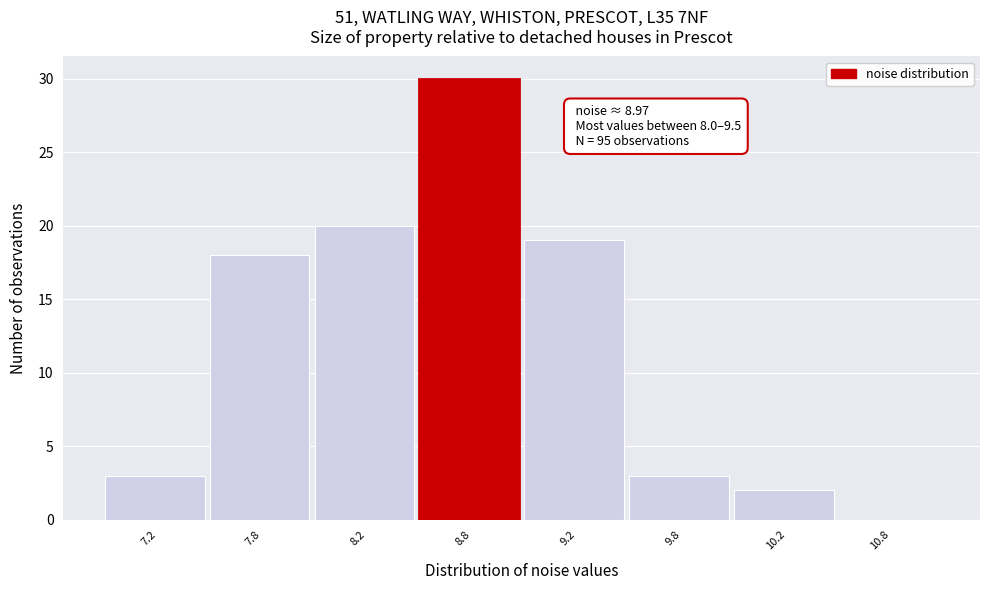

Reading left to right, extract all data points from this chart.

7.2=3	7.8=18	8.2=20	8.8=30	9.2=19	9.8=3	10.2=2	10.8=0